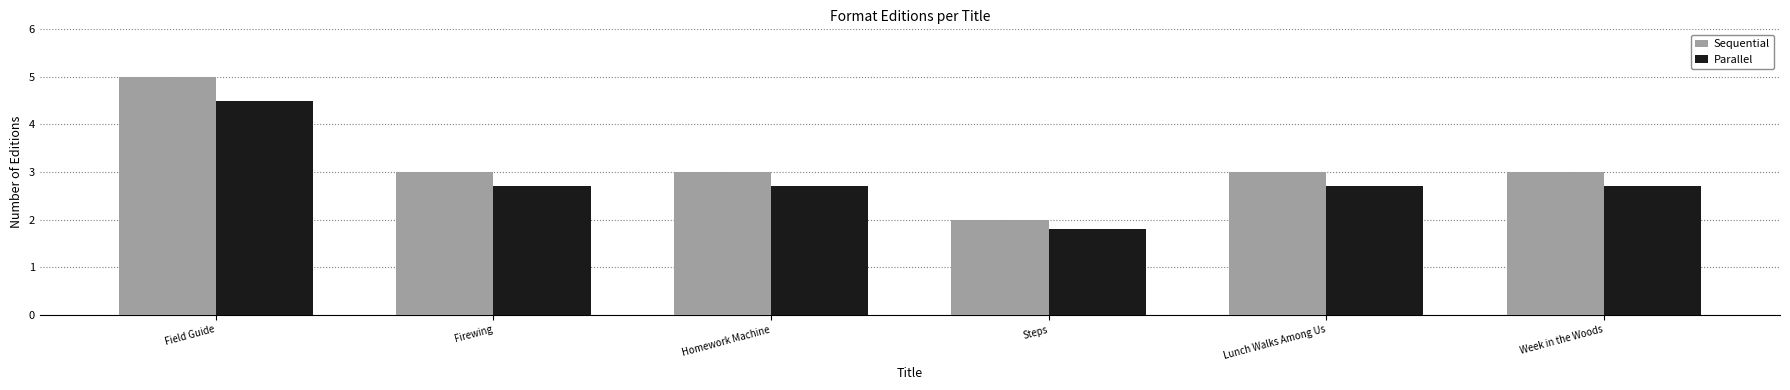

What is the total value across all series at Firewing?

5.7